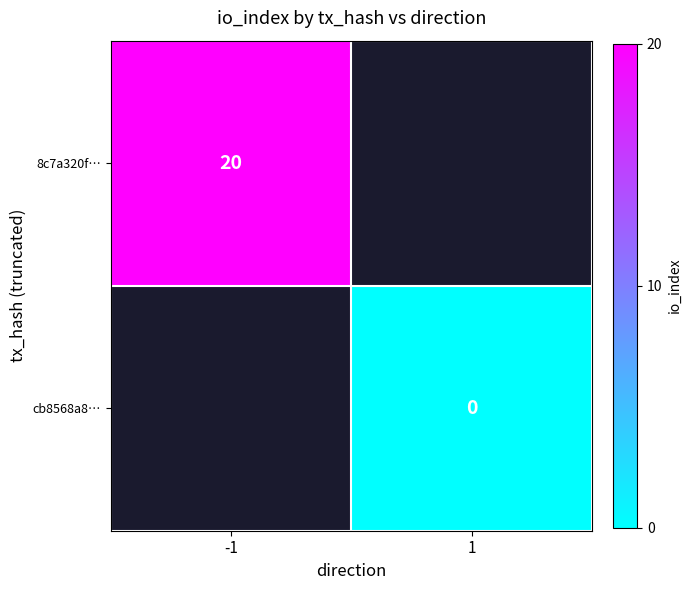

The 8c7a320f… series shows 20 at -1. True or false?

True